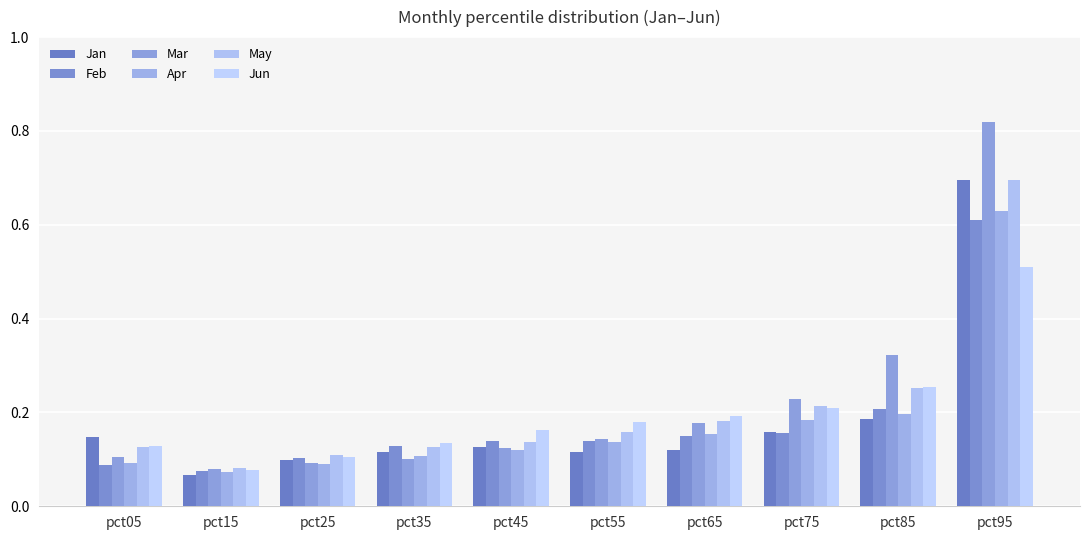

At how many categories does at least one series exceed 0?

10